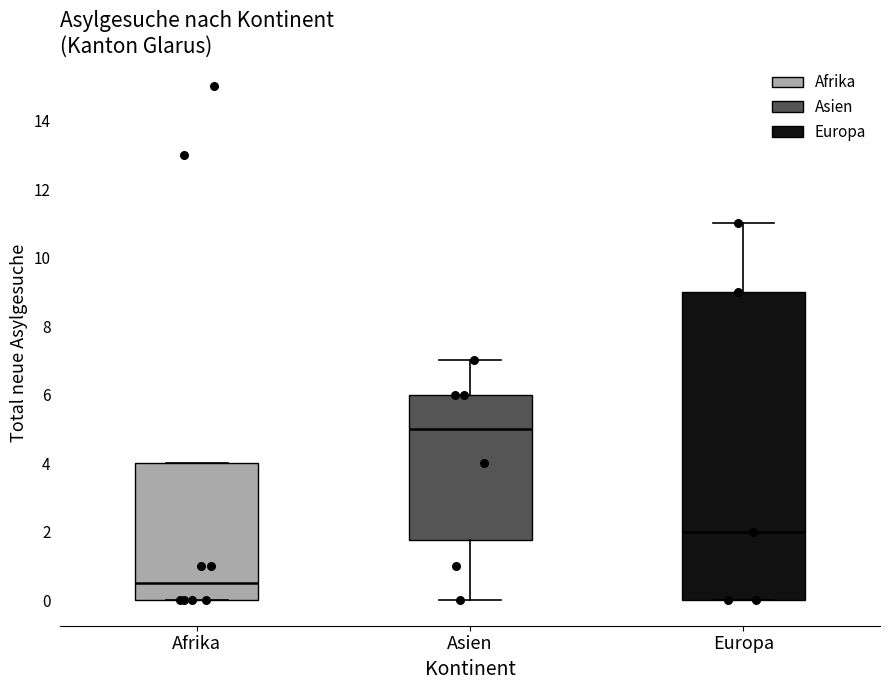

Where is the upper edge of the box for Asien on the y-axis? The values are not printed on the chart, so give them approximately, as read against the axis.

6.0